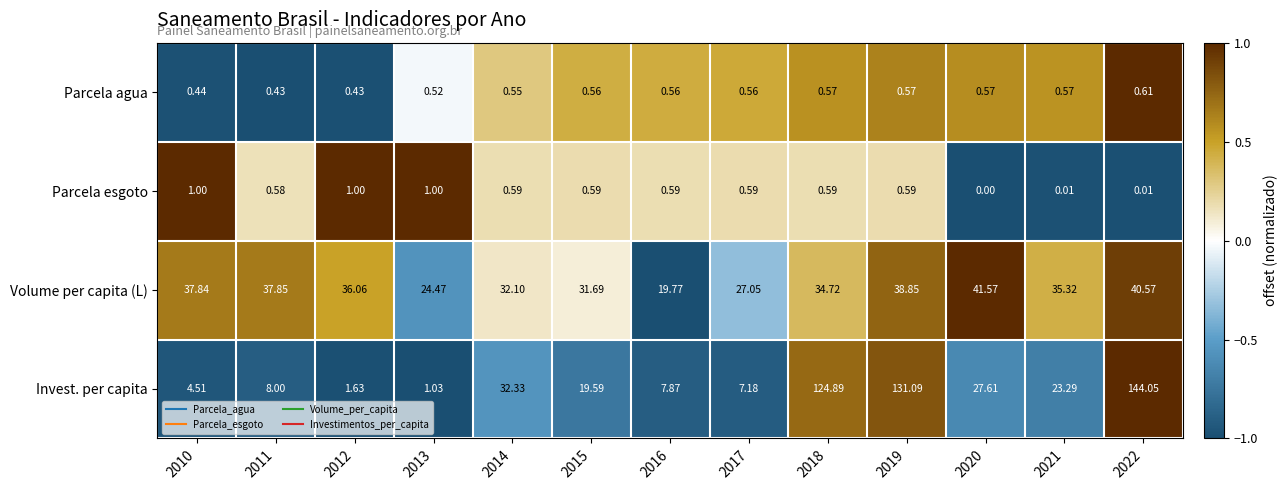

Is the value of Parcela esgoto at 2017 greater than the value of Parcela agua at 2012?

Yes